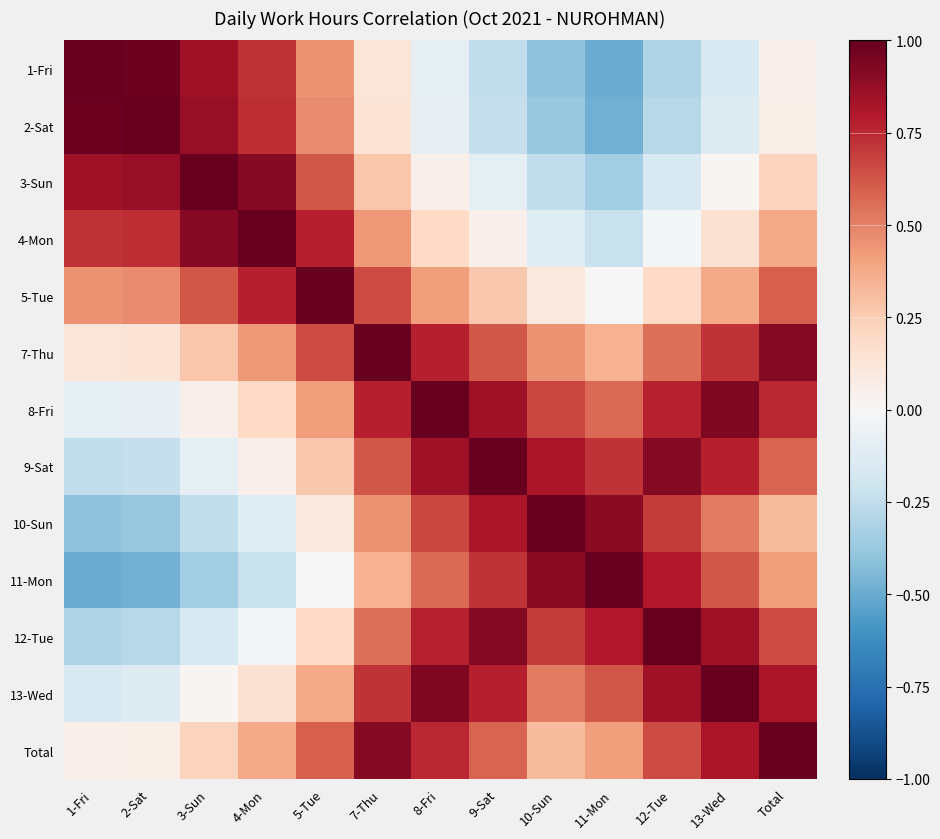

What is the difference between the highest and lowest values at 2-Sat?

1.5